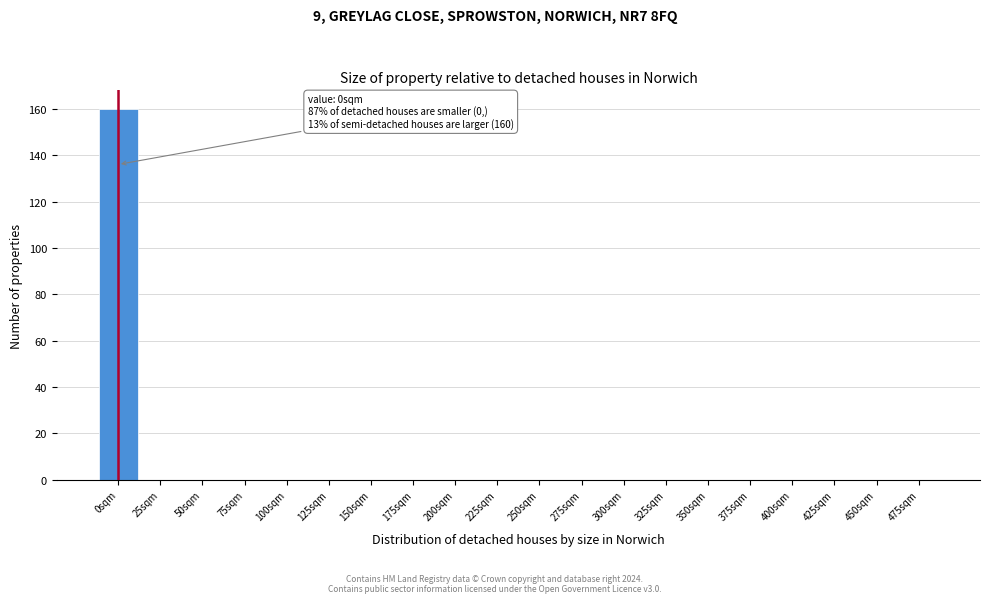

Reading right to left, extract all data points from this chart.

475sqm=0	450sqm=0	425sqm=0	400sqm=0	375sqm=0	350sqm=0	325sqm=0	300sqm=0	275sqm=0	250sqm=0	225sqm=0	200sqm=0	175sqm=0	150sqm=0	125sqm=0	100sqm=0	75sqm=0	50sqm=0	25sqm=0	0sqm=160